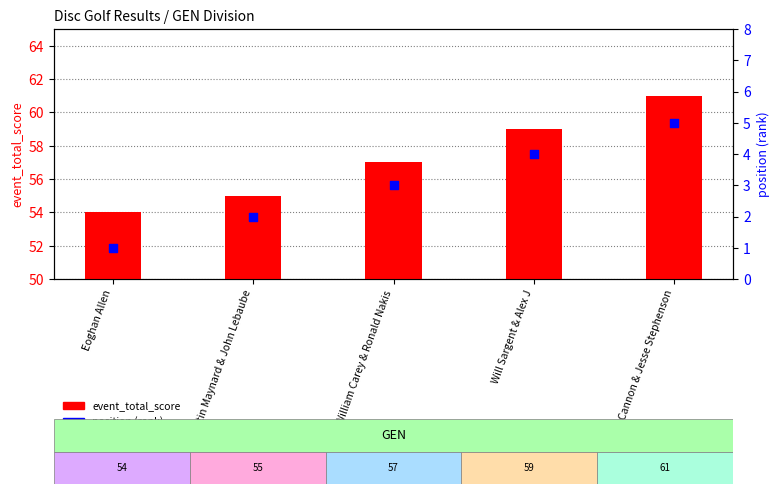

At how many categories does at least one series exceed 36?

5